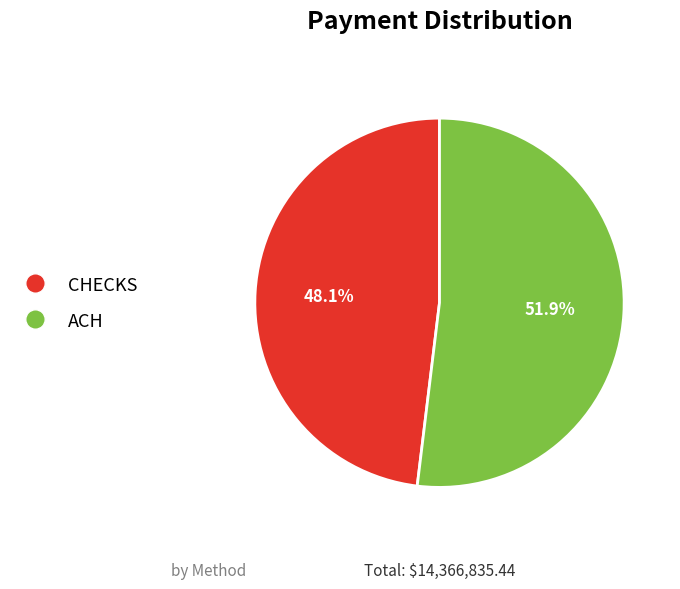

Which category has the biggest portion of the pie?

ACH